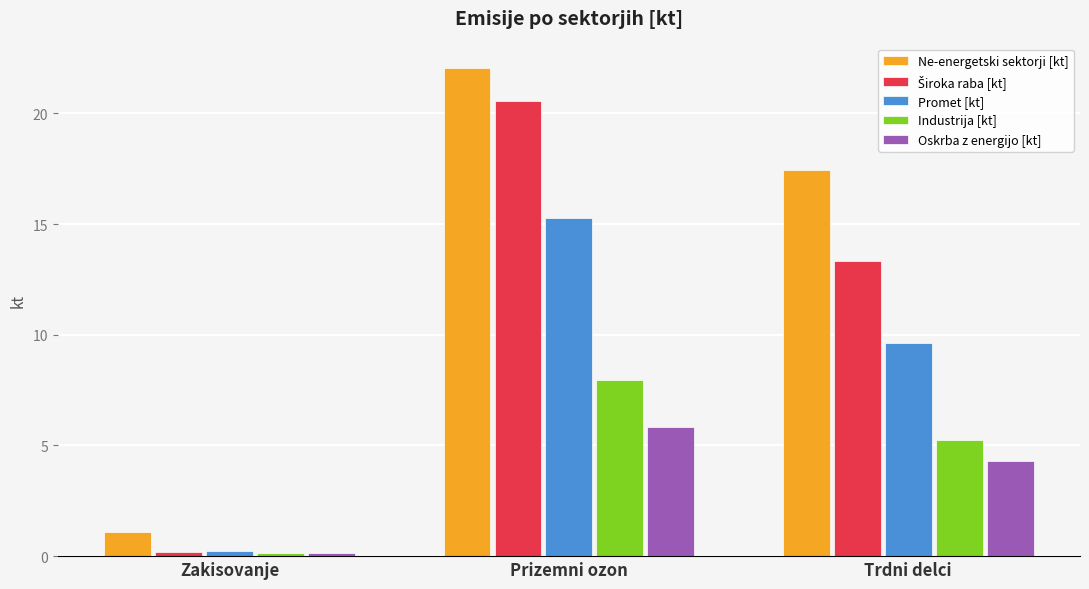

The value of Ne-energetski sektorji [kt] at Trdni delci is 17.5. True or false?

True